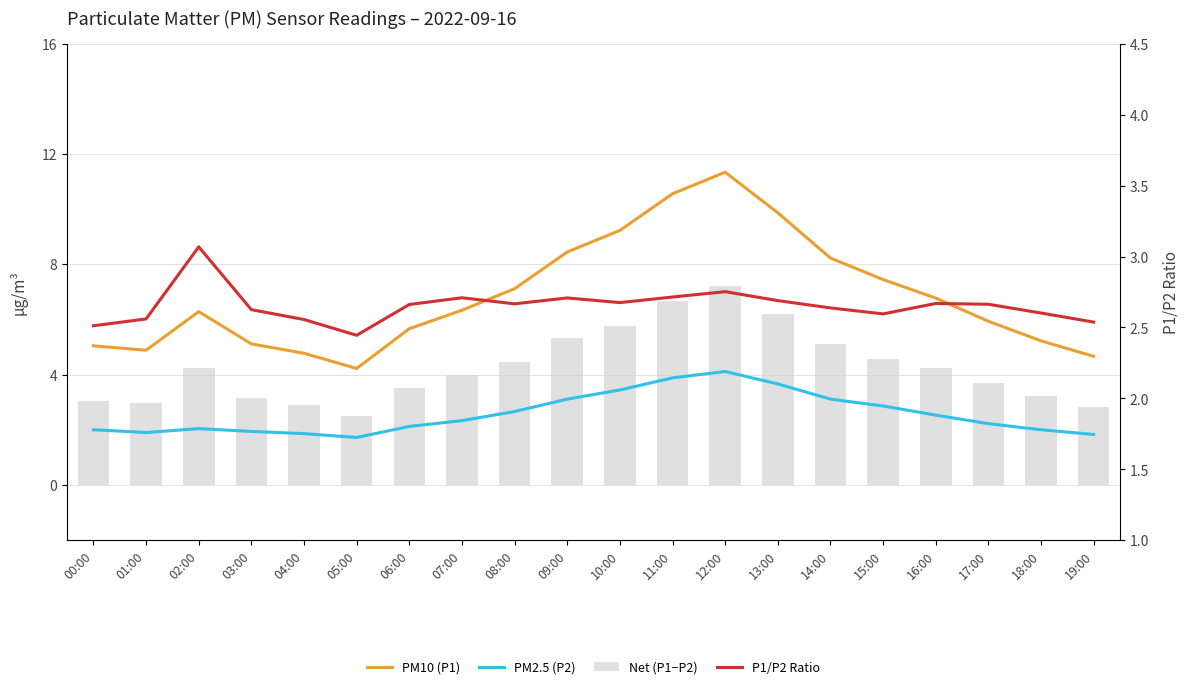

What is the smallest value displayed?

1.7